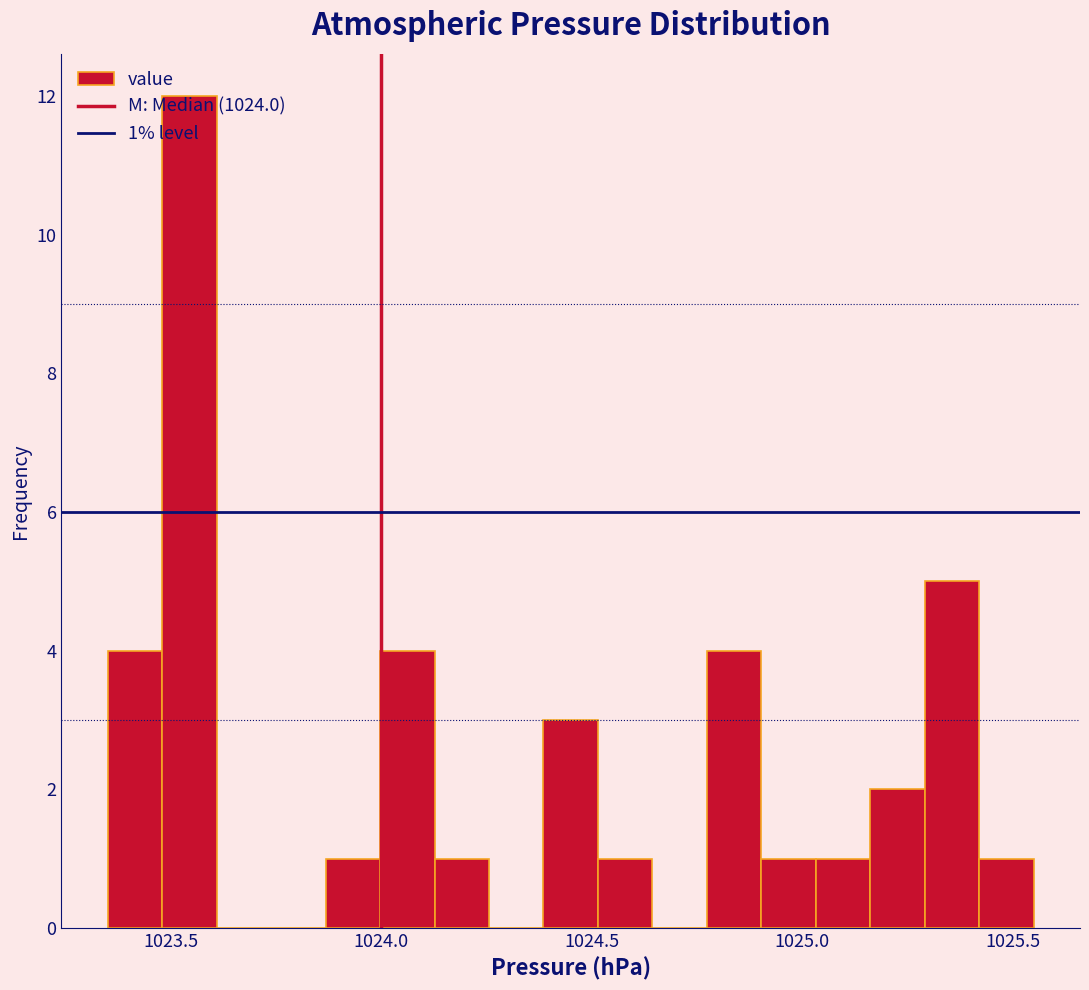

Around what value on the x-axis is the tallest bar? Give the approximate position of its centre, as read against the axis.

1023.55